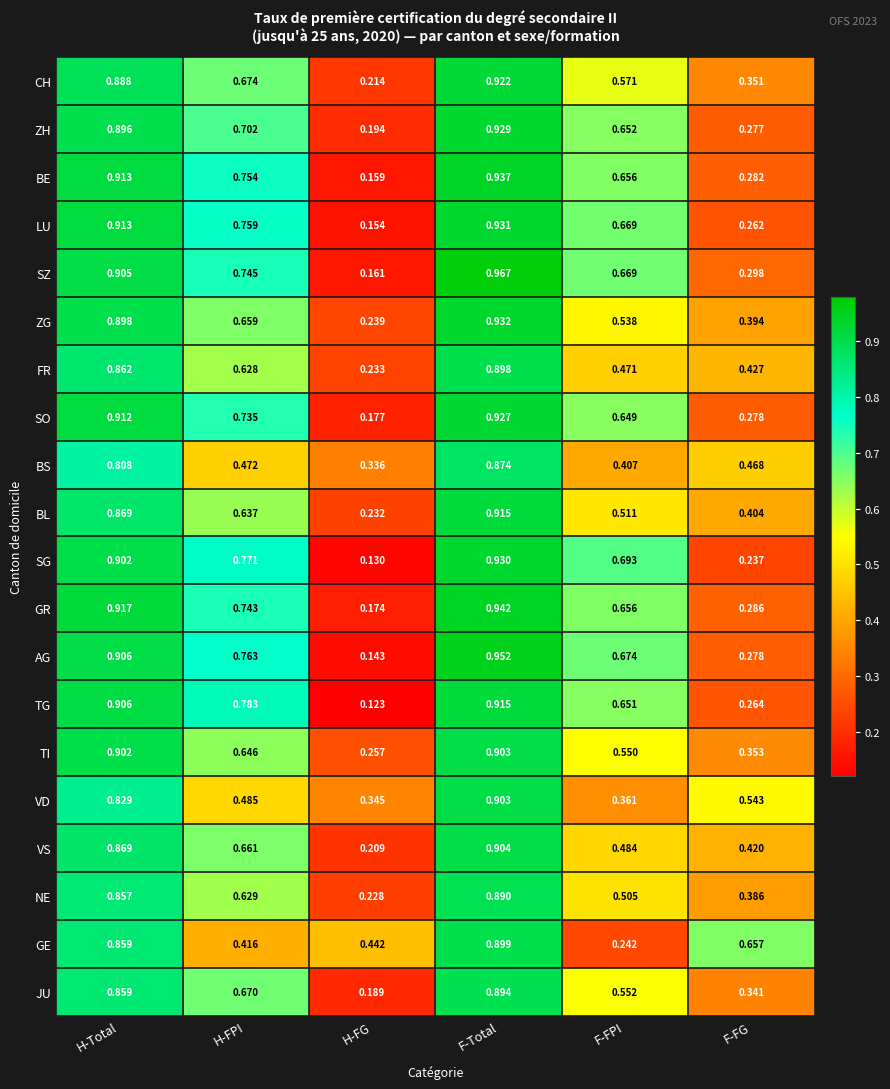

Which label corresponds to the largest value in the chart?

F-Total